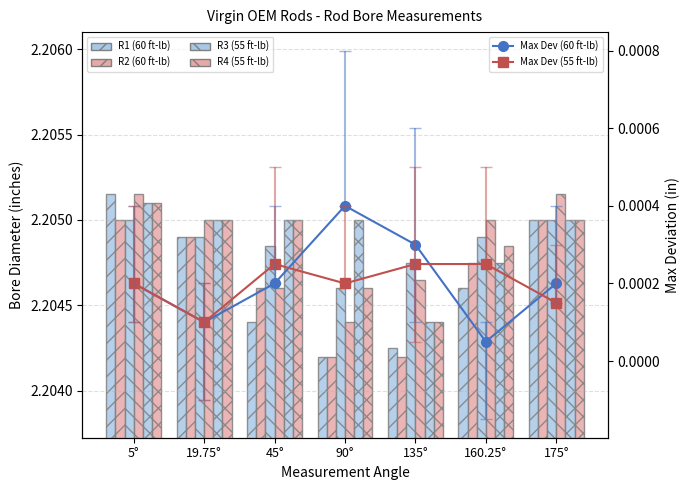

Where is R1 (50 ft-lb) nearest to the value 2?

135°